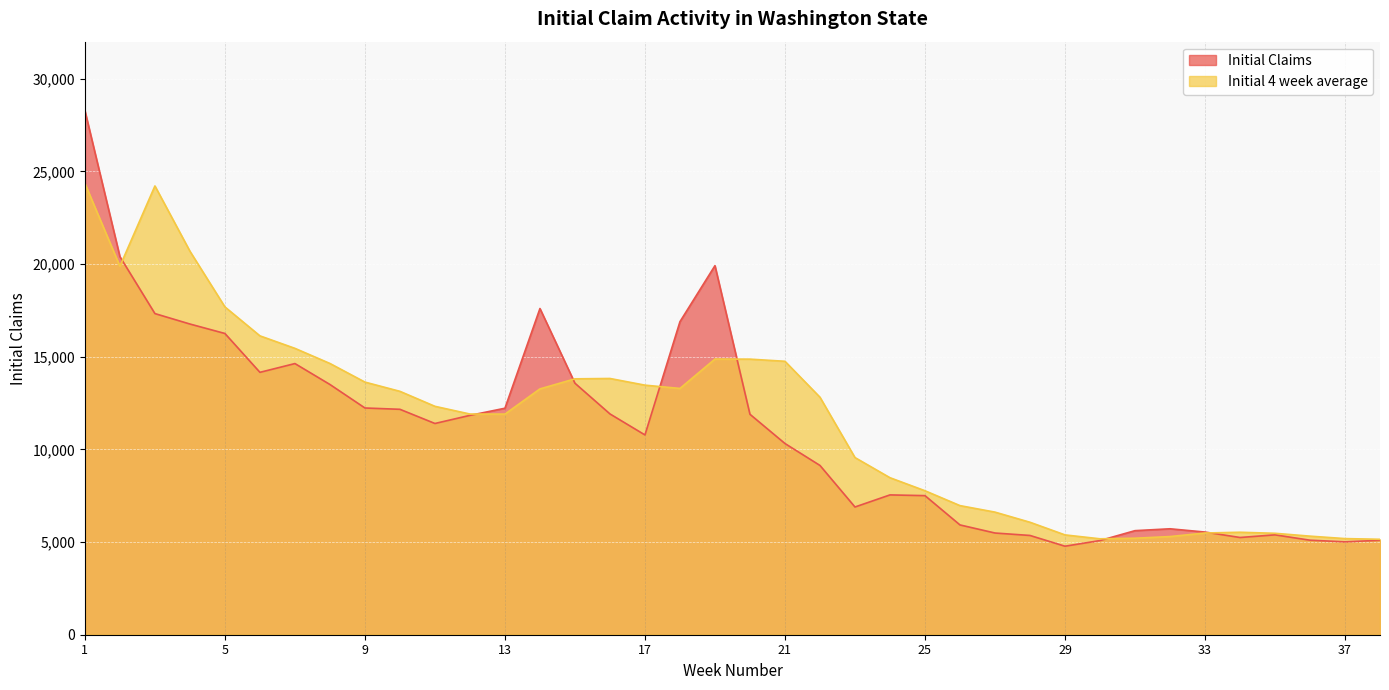

Between 2 and 4, which is larger?

2